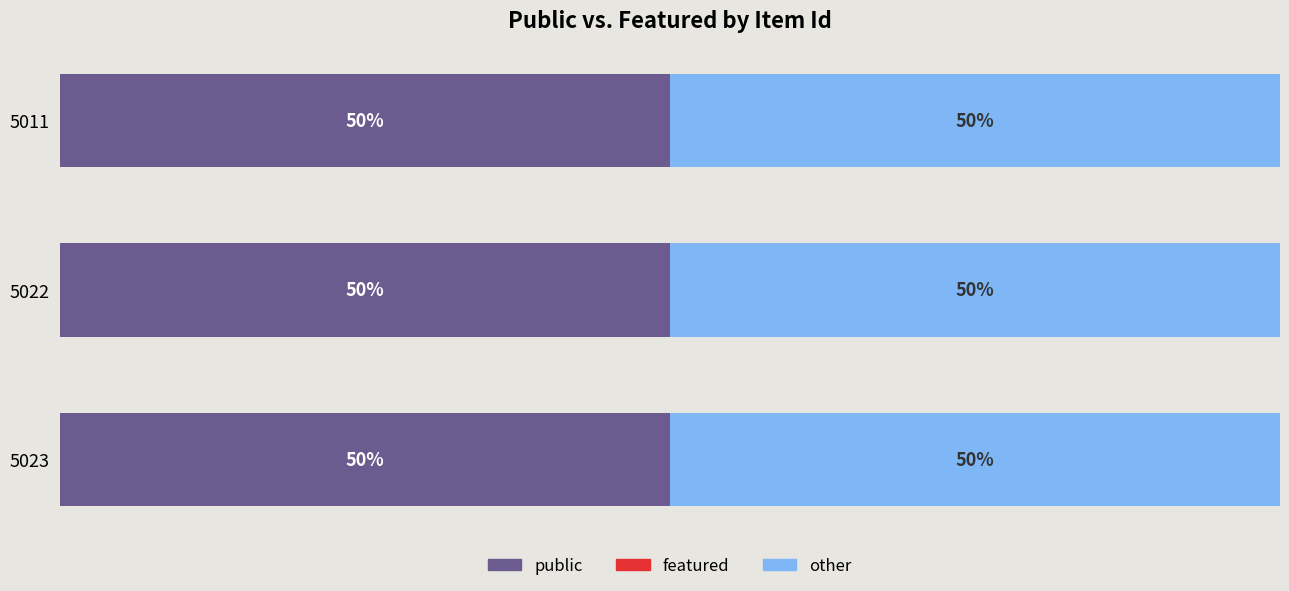

Which category has the lowest value in the featured series?

5023